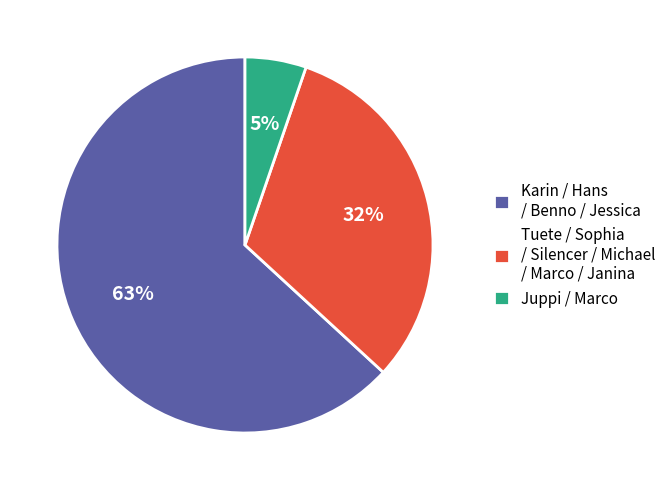

Is there any slice that represents more than half of the pie?

Yes